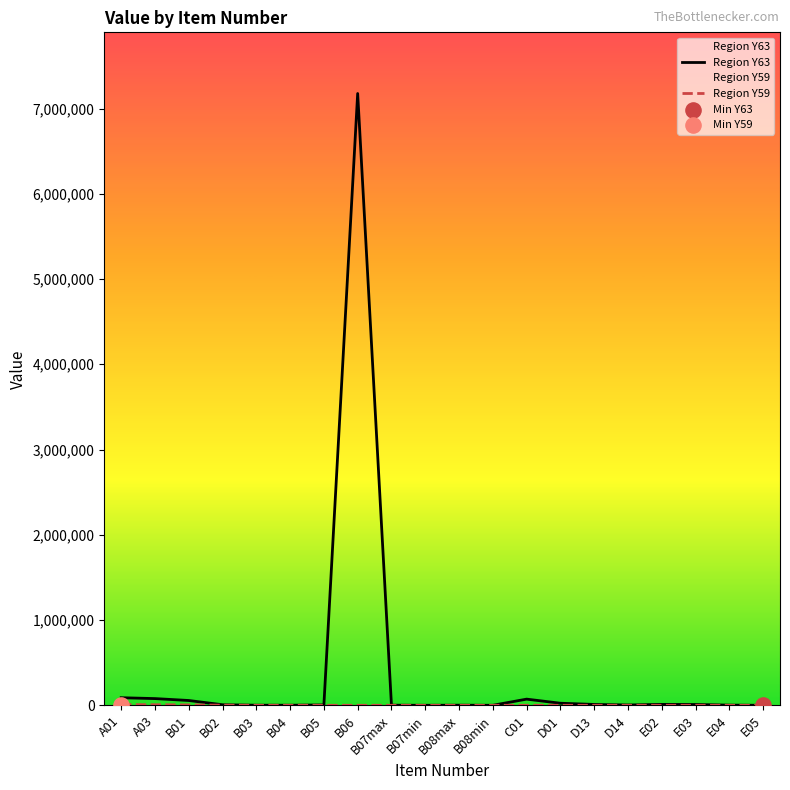

What are all the series names shown in the legend?

Region Y63, Region Y59